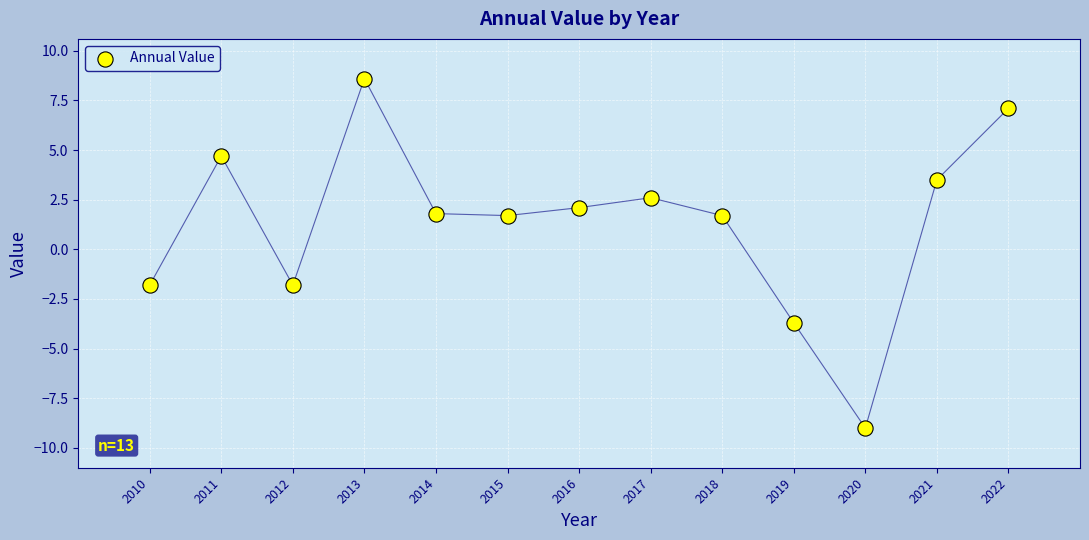

What is the range of Y values (max minus min)?

17.6